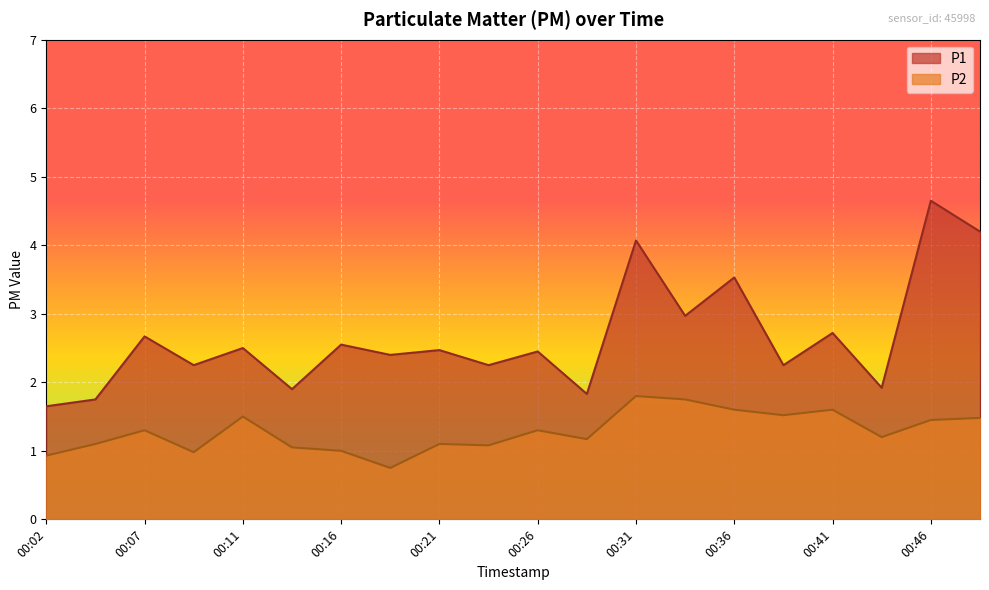

True or false: P1 and P2 intersect in this chart.

False